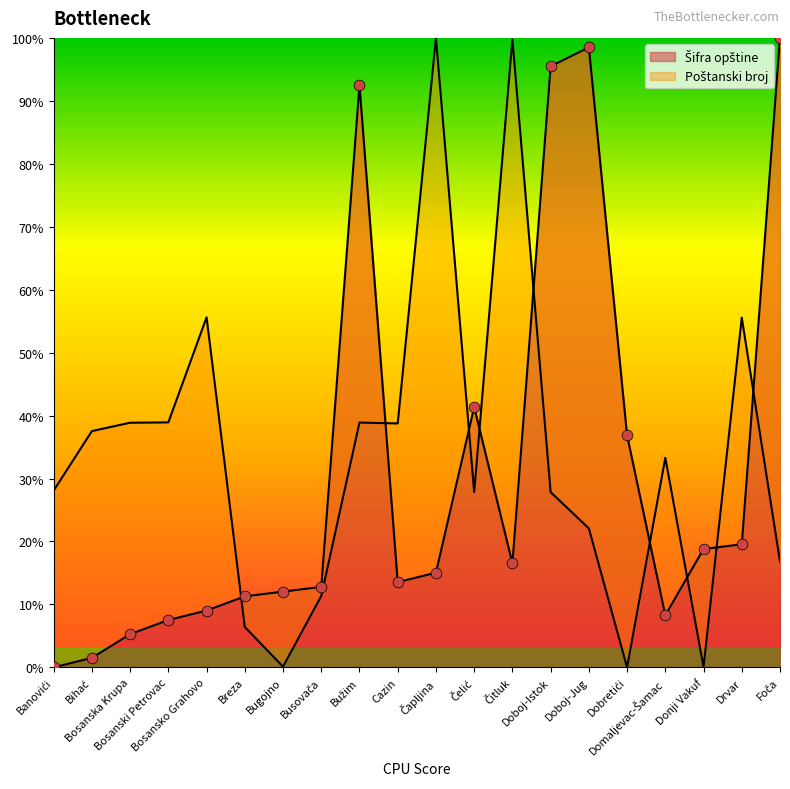

Is the value of Šifra opštine at Čelić greater than the value of Poštanski broj at Bosansko Grahovo?

No